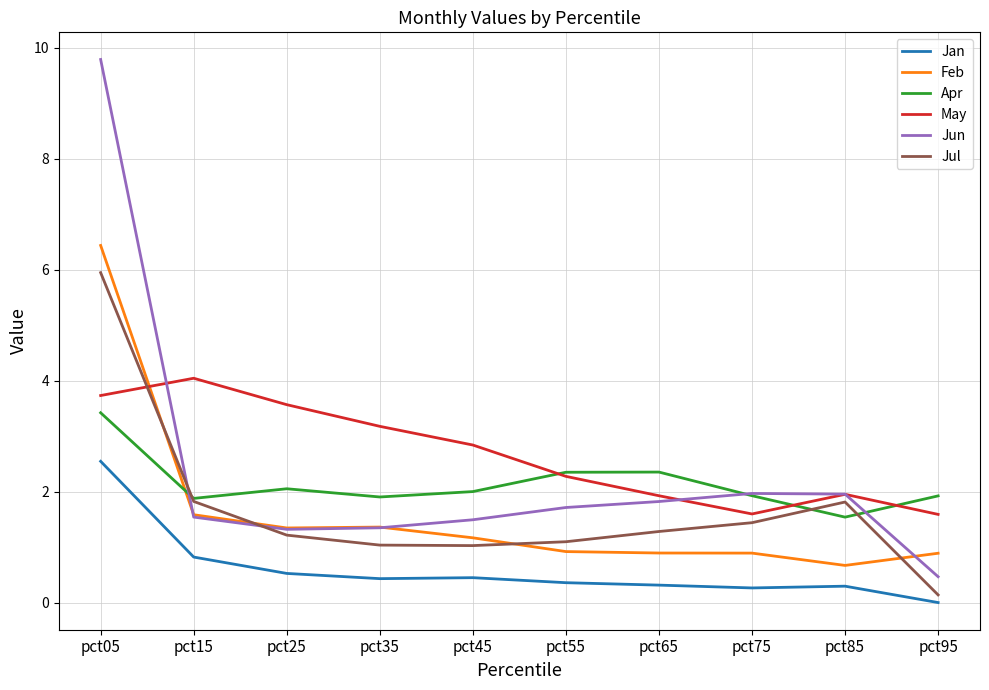

Which series has the largest range (max minus min)?

Jun